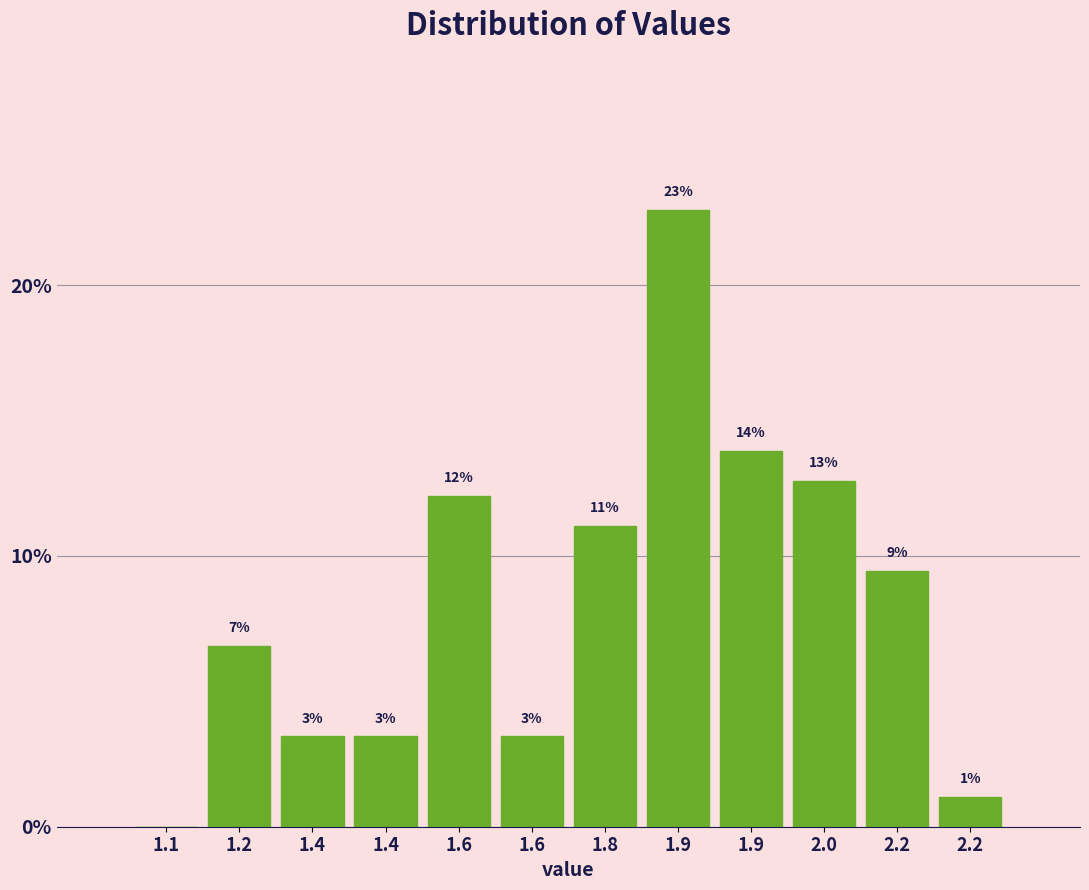

Are the bars horizontal?

No